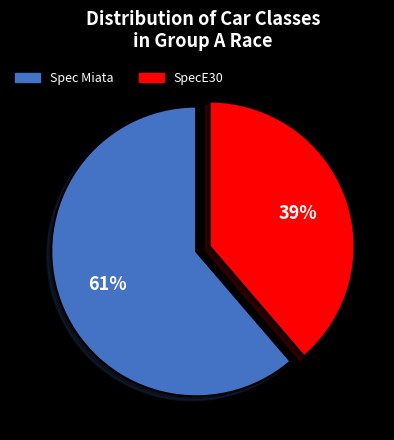

What is the majority slice?

Spec Miata